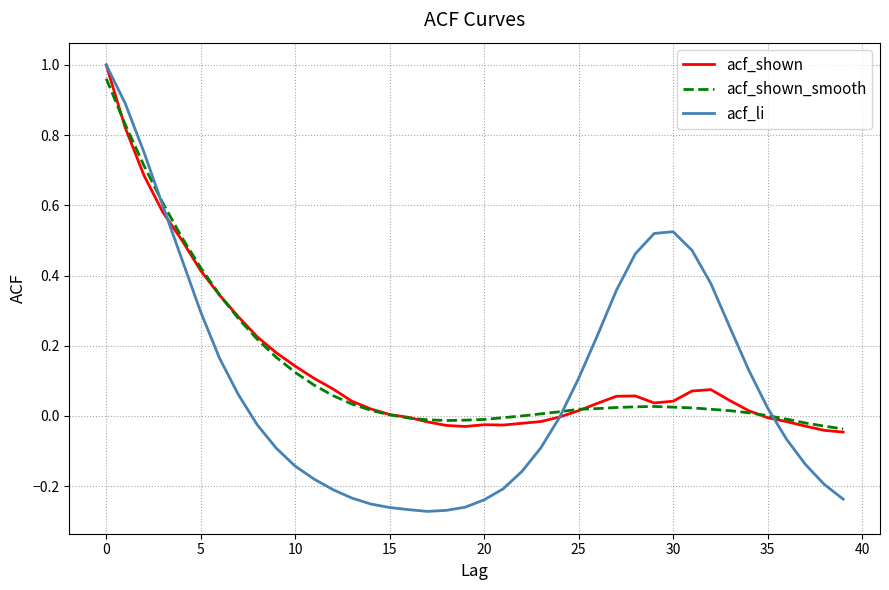

Does the chart display data point markers on the line(s)?

No